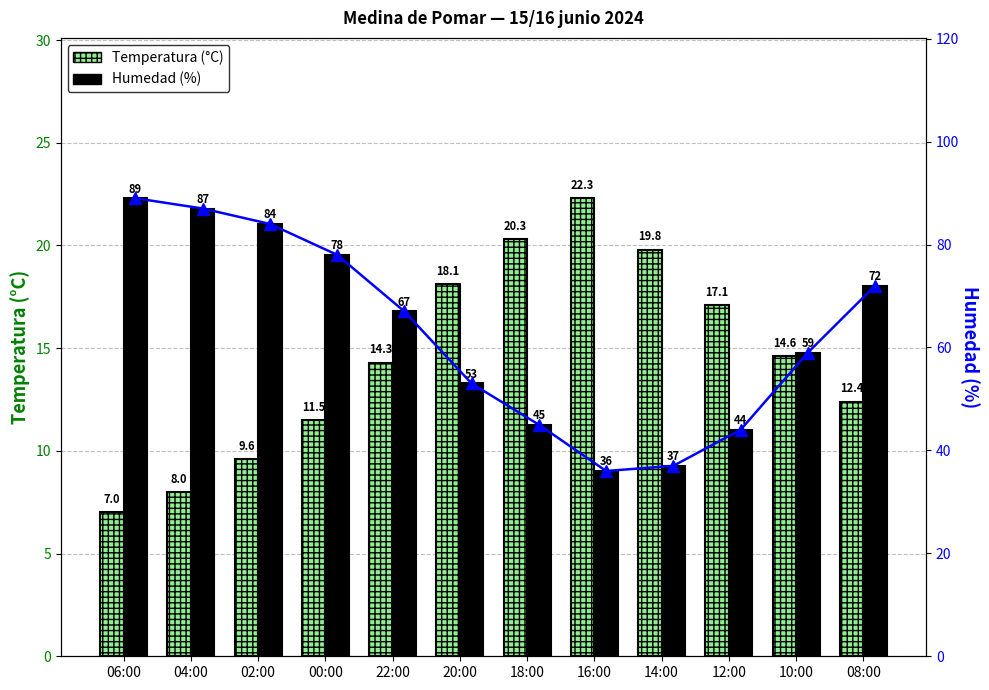

Rank the series by their maximum value, from highest to lowest.

Humedad (%), Temperatura (°C)